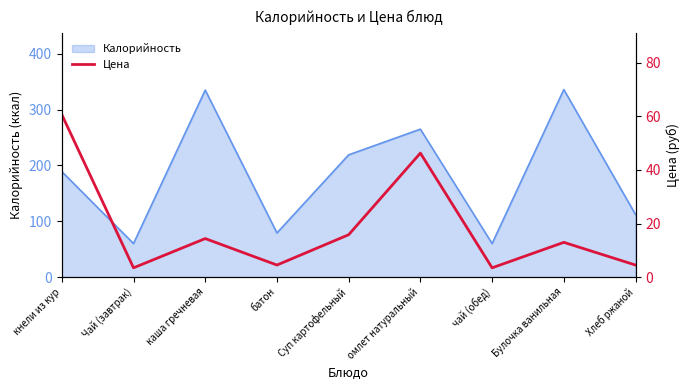

What is the minimum value for Калорийность?

60